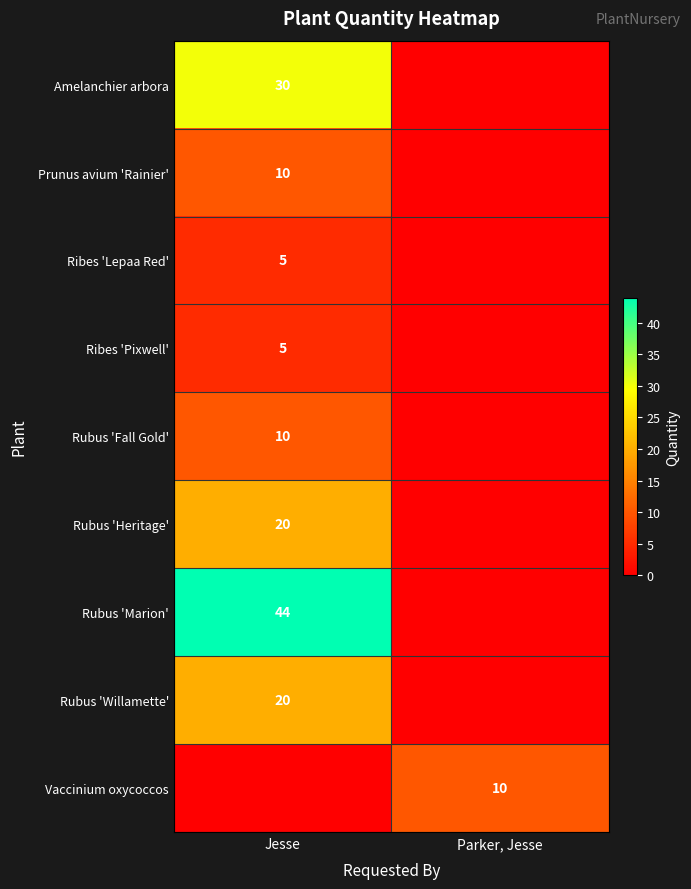

True or false: Ribes 'Lepaa Red' has a value of 2 at Jesse.

False